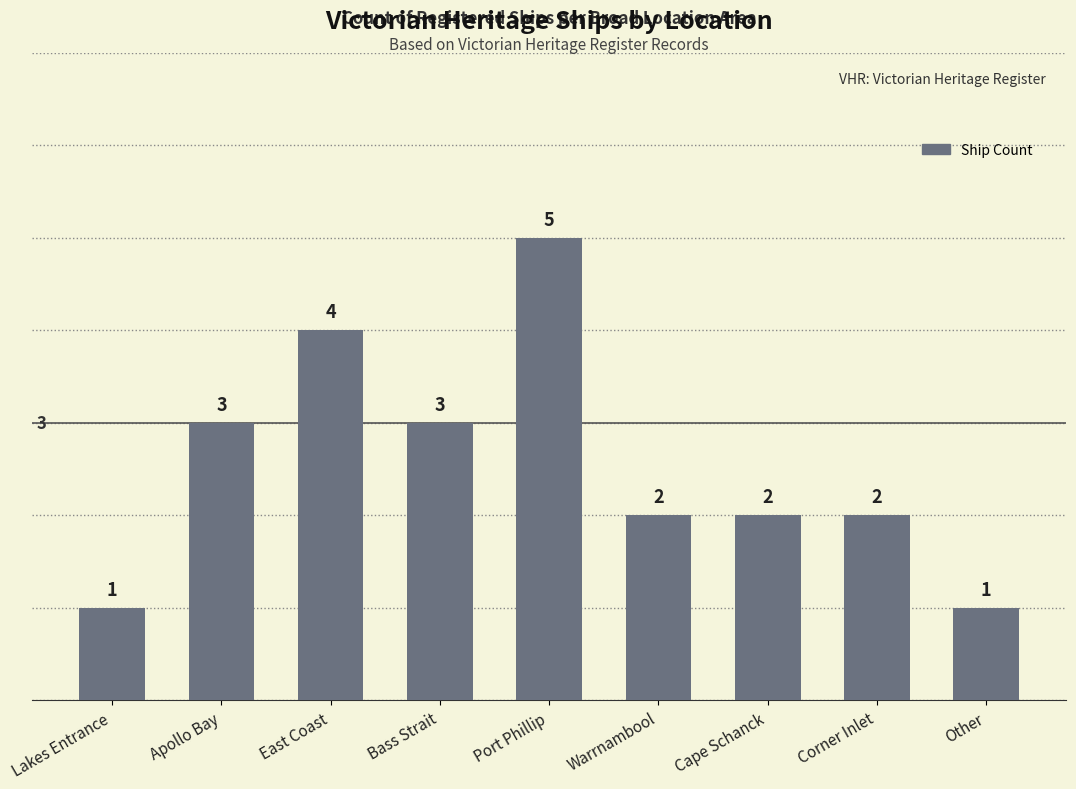

What is the change in value from Lakes Entrance to Warrnambool?

+1